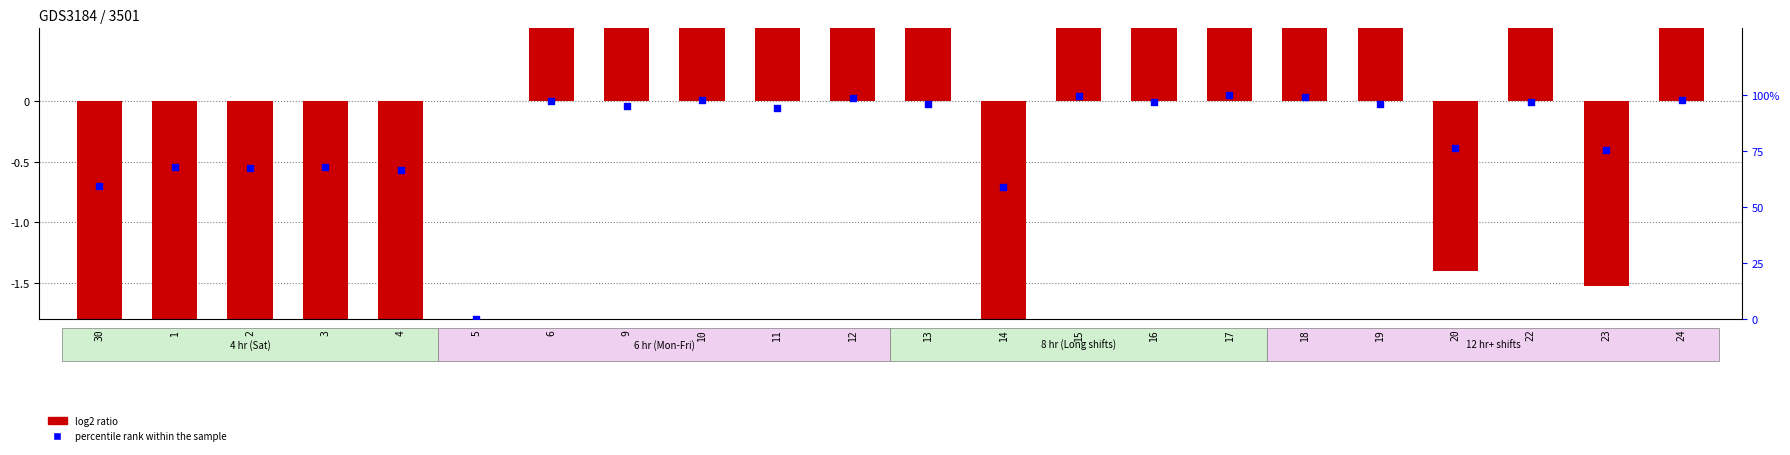

Which series has the largest total across all categories?

percentile rank within the sample